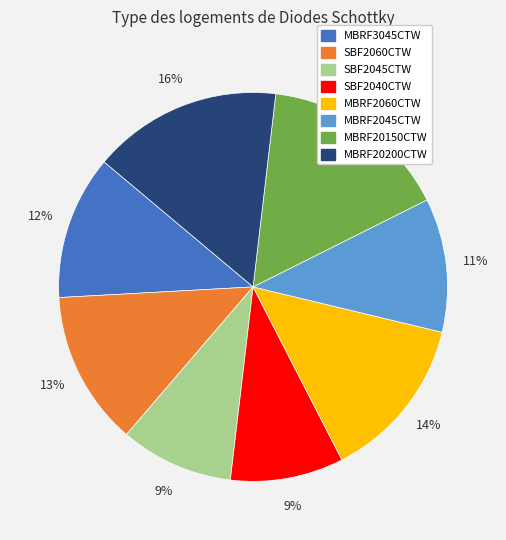

To the nearest percent, what is the difference between the MBRF3045CTW and MBRF20200CTW slice percentages?

4%